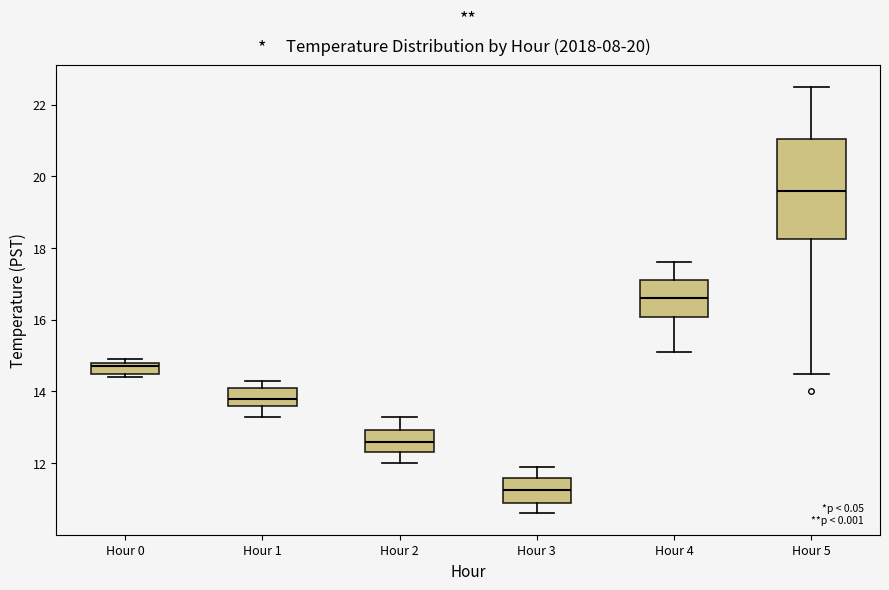

Comparing the boxes themselves (not the whiskers), which one is the tallest?

Hour 5